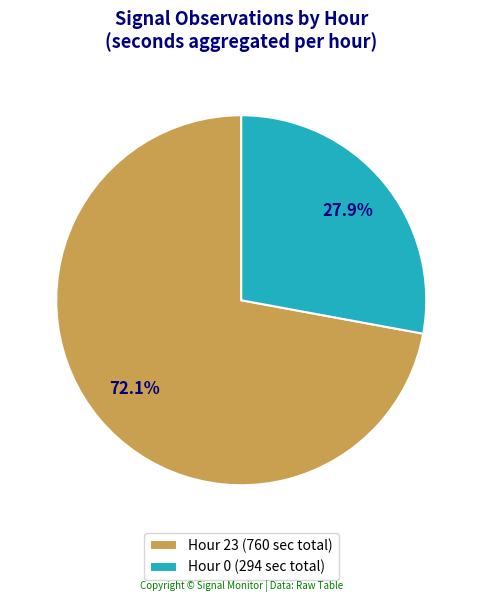

Rank the categories by value from highest to lowest.

Hour 23 (760 sec total), Hour 0 (294 sec total)